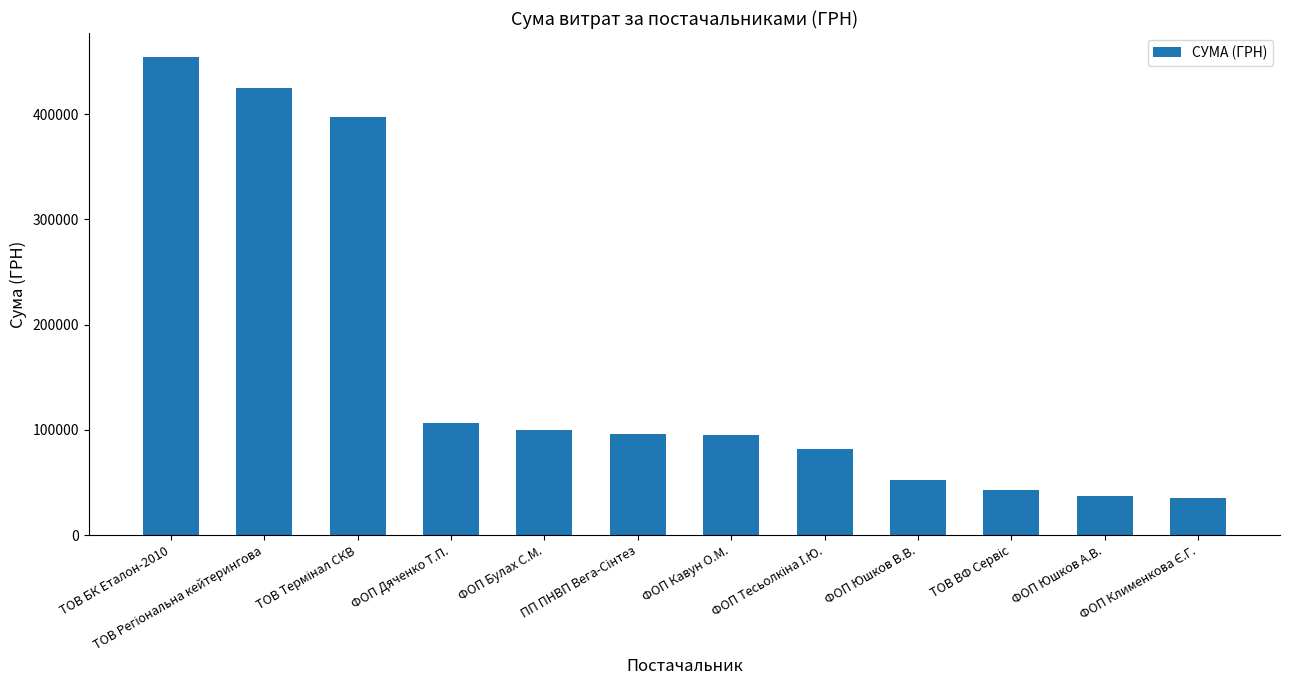

What is the difference between the maximum and minimum values?

419447.3